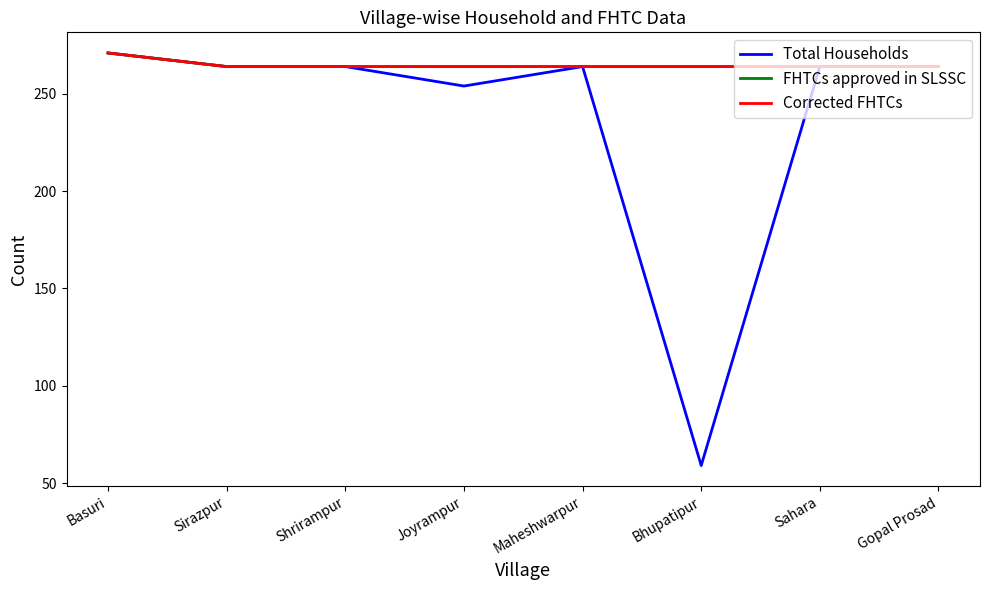

Does the chart have visible grid lines?

No